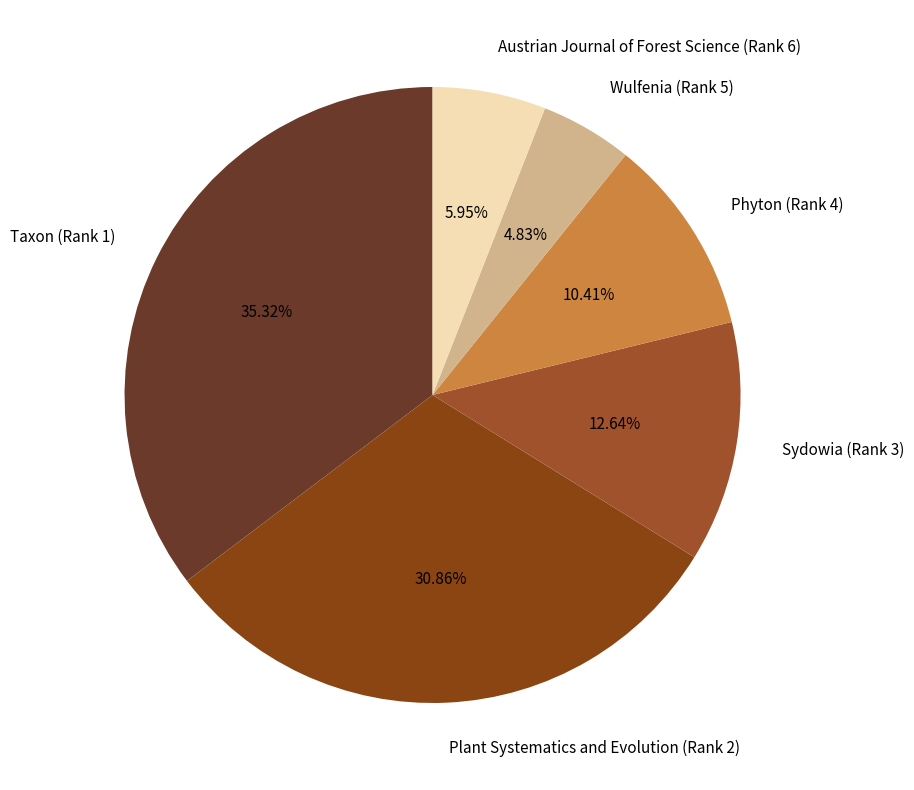

Which category has the smallest portion of the pie?

Wulfenia (Rank 5)